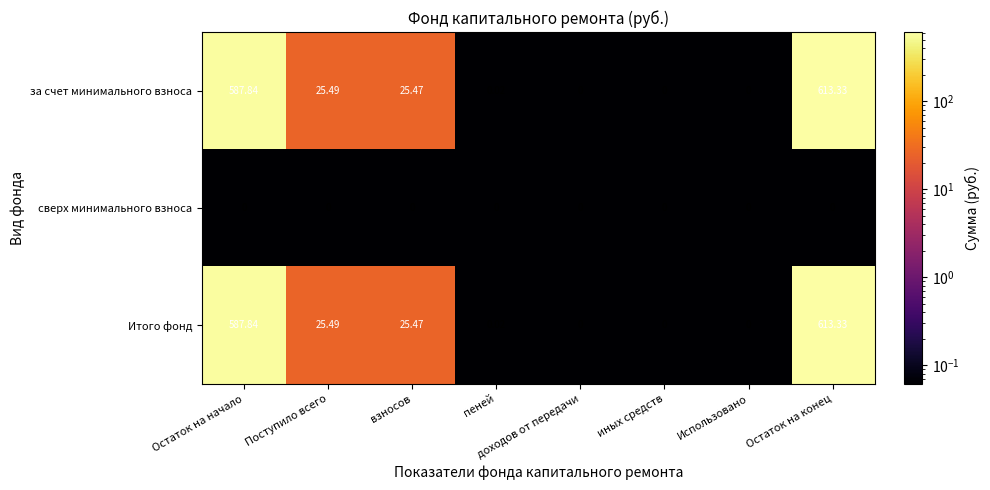

At which label does Итого фонд reach its peak?

Остаток на конец